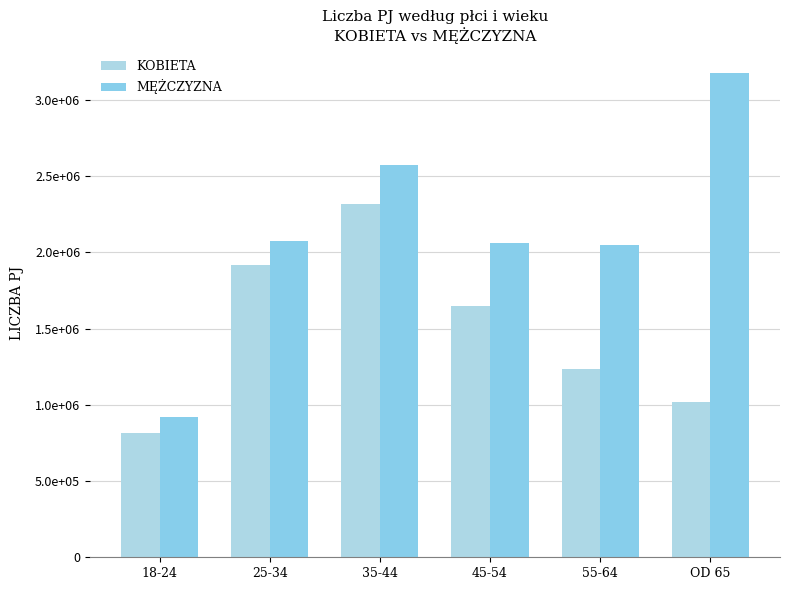

What is the label of the 2nd bar from the right?

55-64